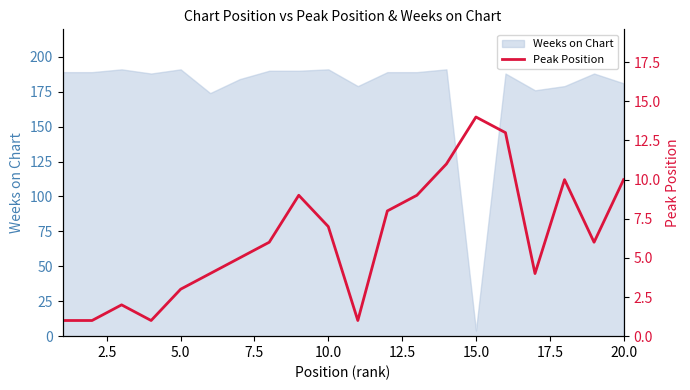

At which label does Weeks on Chart reach its minimum?

15.0